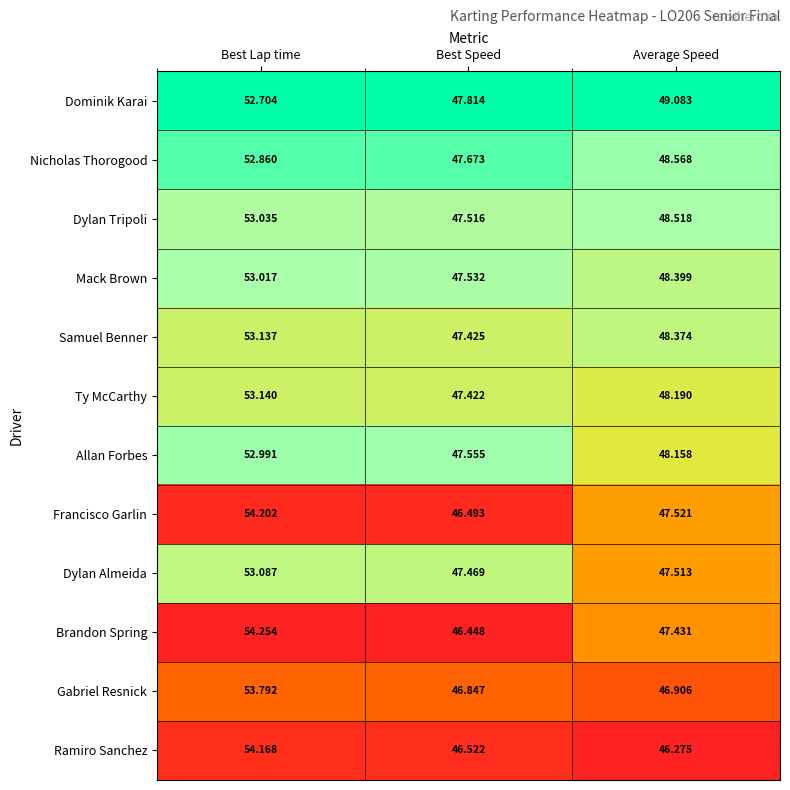

Which category has the lowest value across all series?

Average Speed